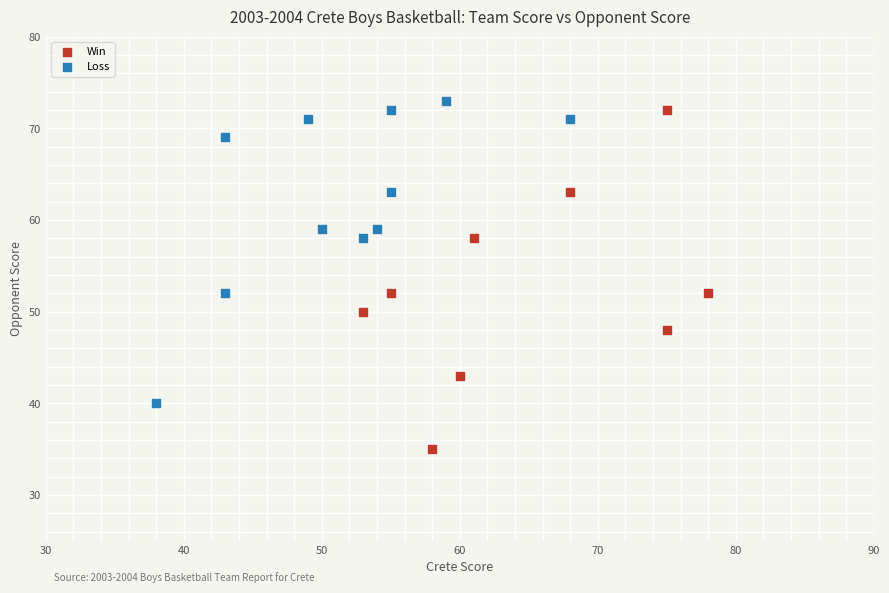

Which series has the widest spread of Y values?

Win